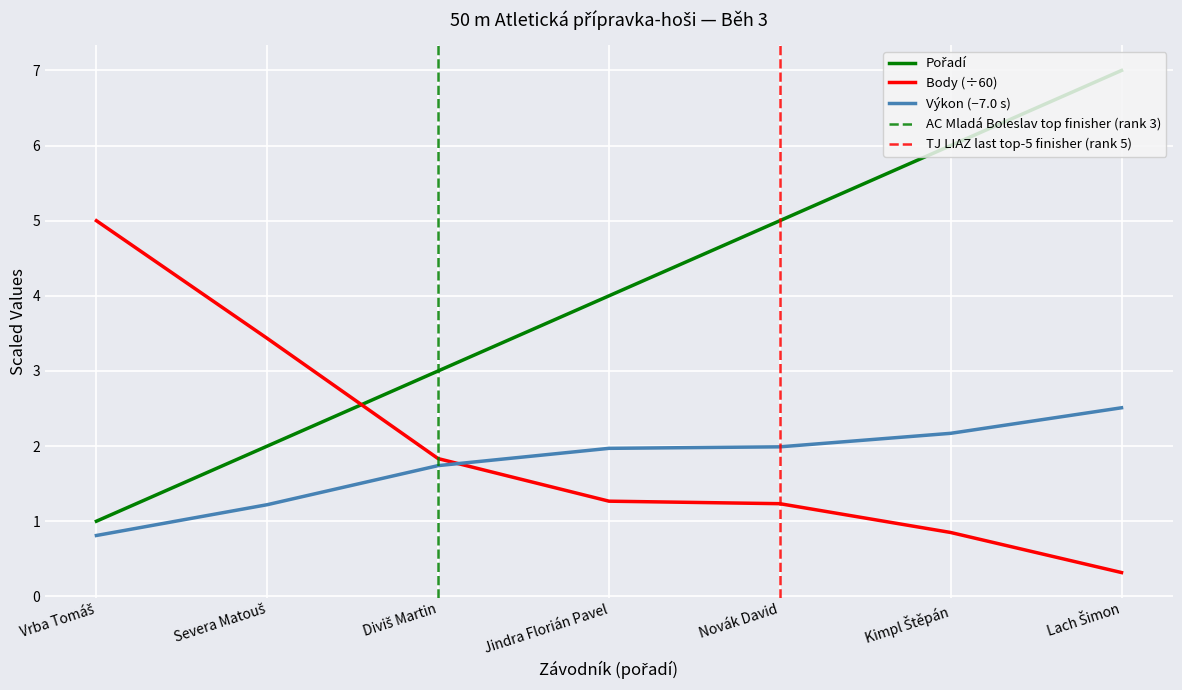

Reading right to left, list all the values displayed in this chart.

Pořadí: 7.0	6.0	5.0	4.0	3.0	2.0	1.0
Výkon: 2.5	2.2	2.0	2.0	1.7	1.2	0.8
Body: 0.3	0.8	1.2	1.3	1.8	3.4	5.0